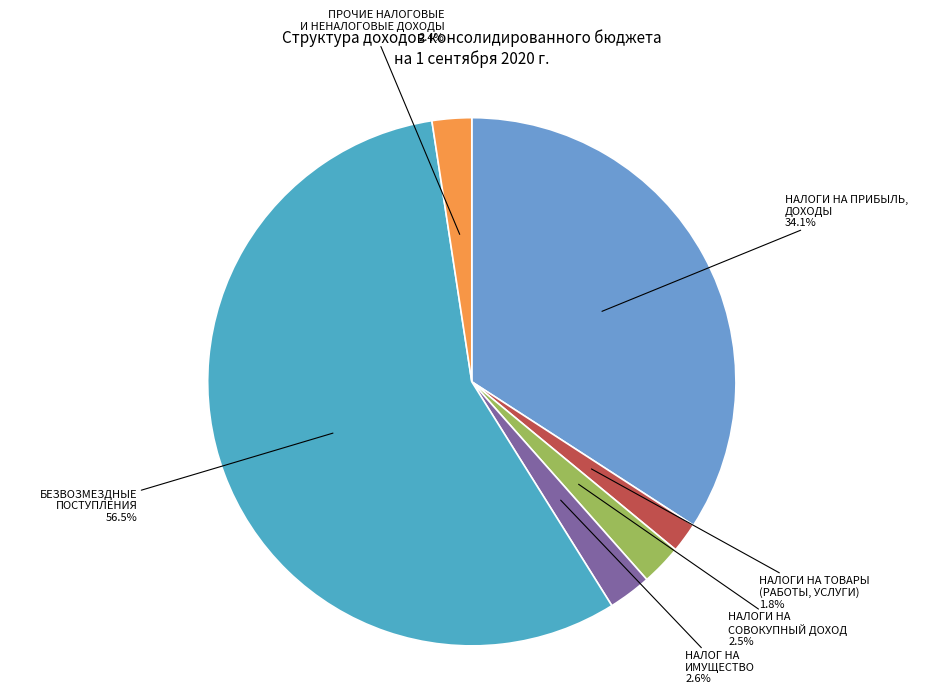

What is the smallest slice in the pie chart?

НАЛОГИ НА ТОВАРЫ (РАБОТЫ, УСЛУГИ)